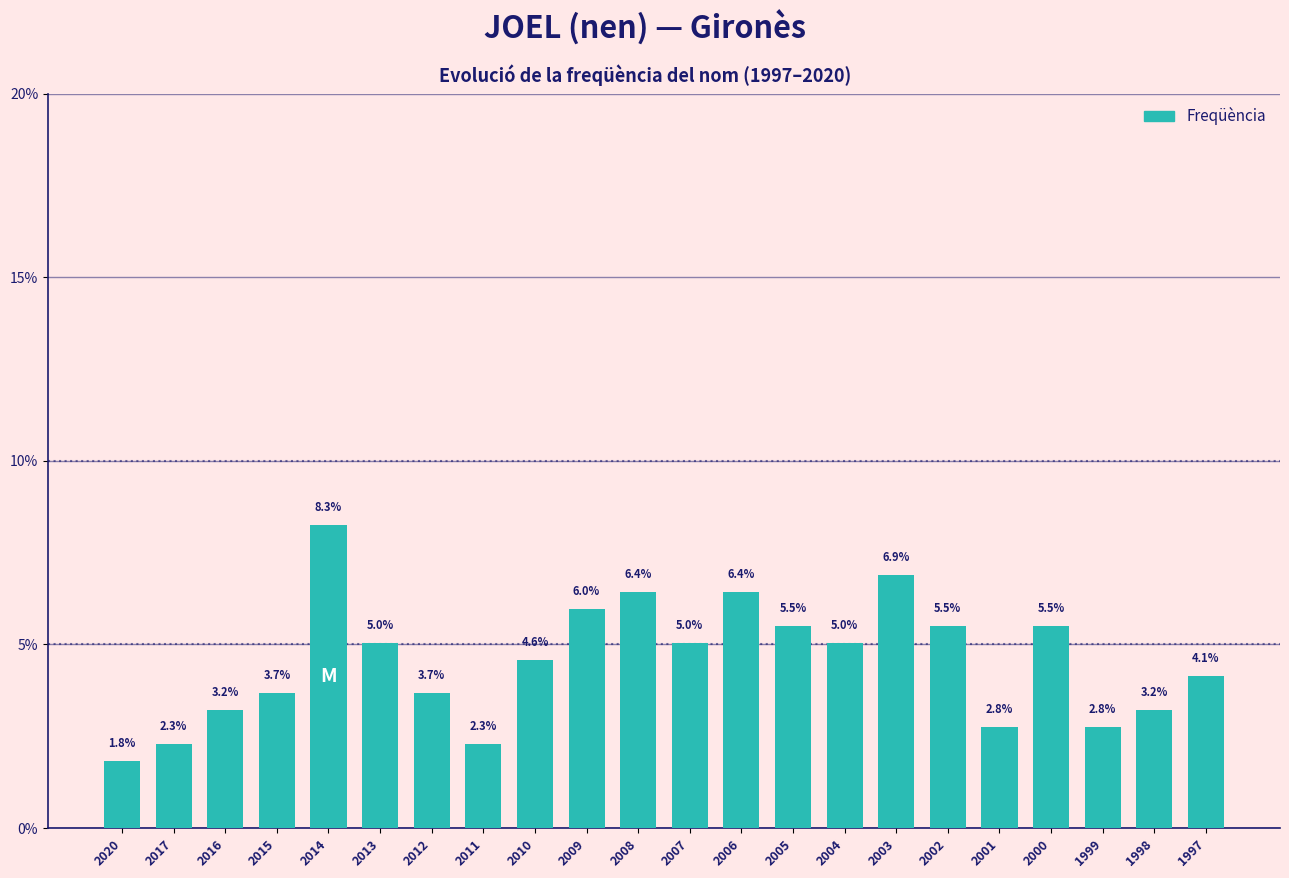

Reading right to left, extract all data points from this chart.

1997=4.1	1998=3.2	1999=2.8	2000=5.5	2001=2.8	2002=5.5	2003=6.9	2004=5.0	2005=5.5	2006=6.4	2007=5.0	2008=6.4	2009=6.0	2010=4.6	2011=2.3	2012=3.7	2013=5.0	2014=8.3	2015=3.7	2016=3.2	2017=2.3	2020=1.8